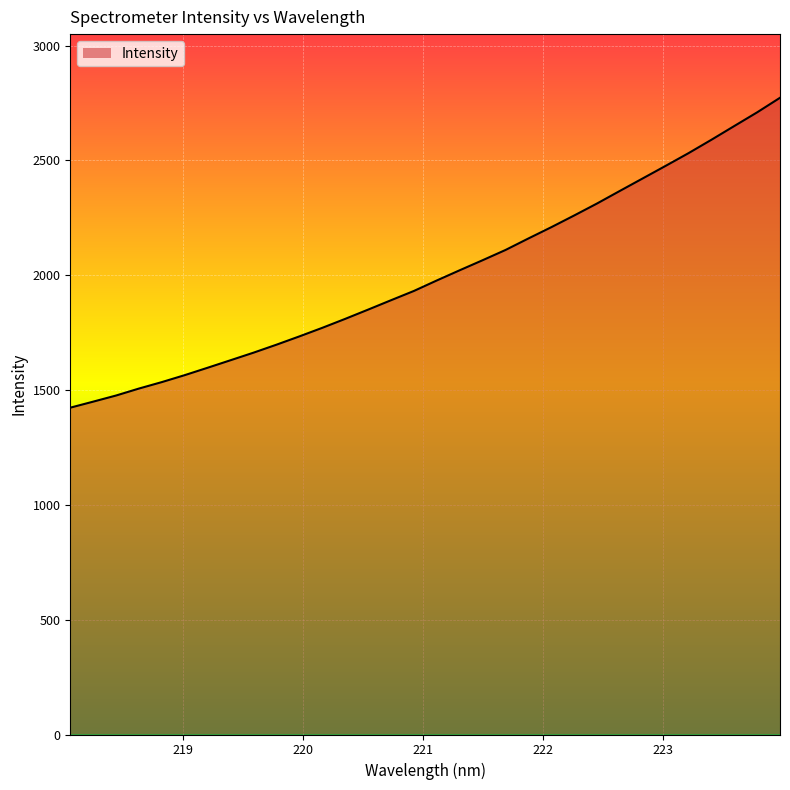

What is the difference between the maximum and minimum values?

1349.6